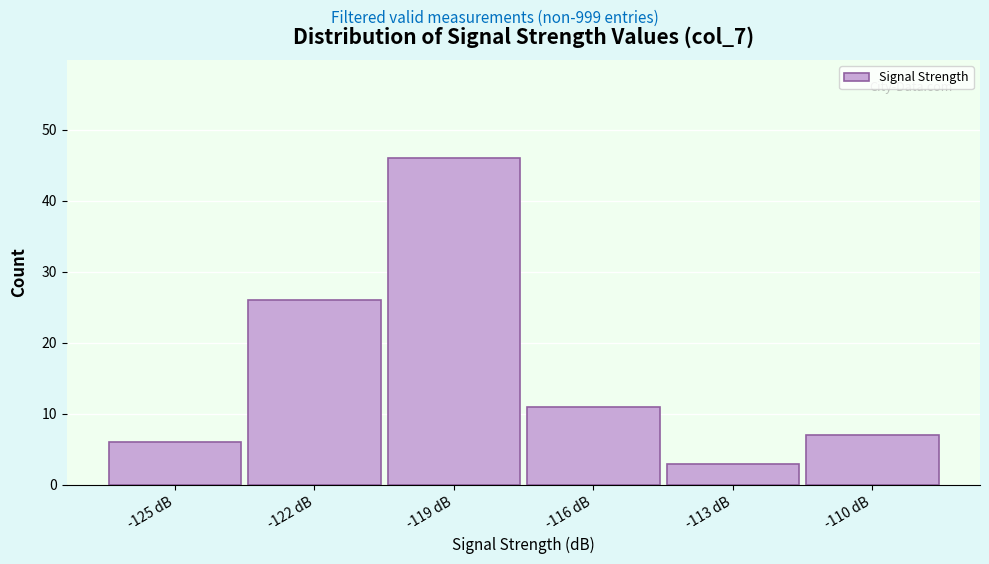

Reading left to right, transcribe all the data shown in this chart.

-125 dB=6	-122 dB=26	-119 dB=46	-116 dB=11	-113 dB=3	-110 dB=7